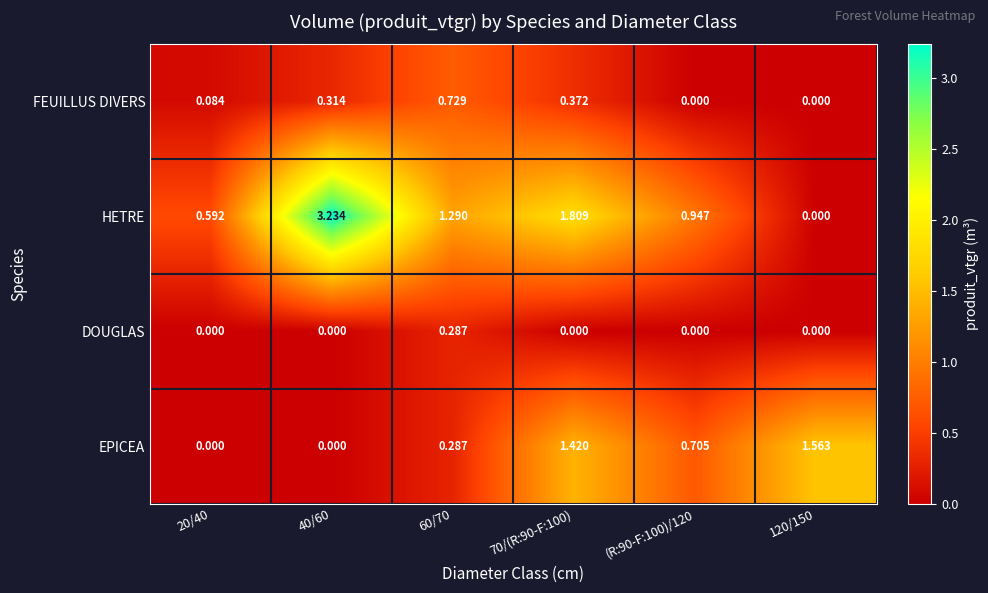

How many values in the FEUILLUS DIVERS series exceed 0?

4